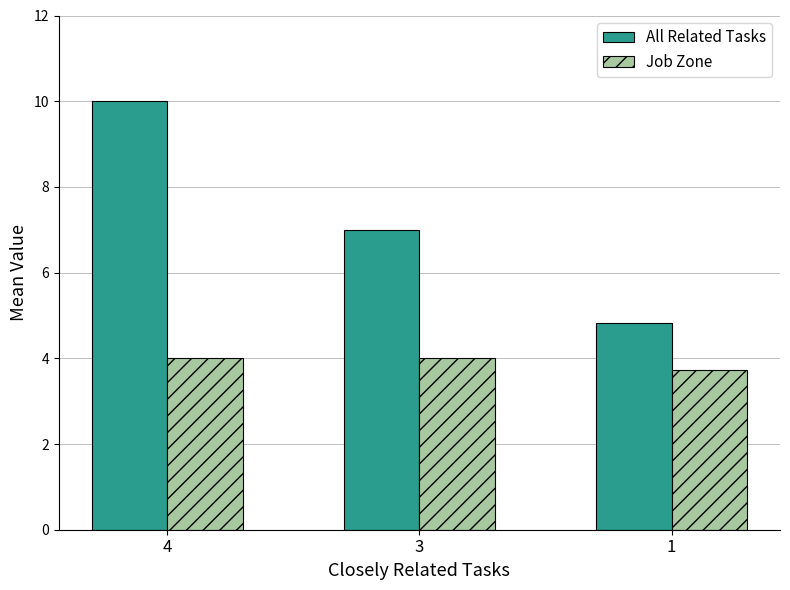

Between 4 and 1, which series saw the biggest shift?

All Related Tasks